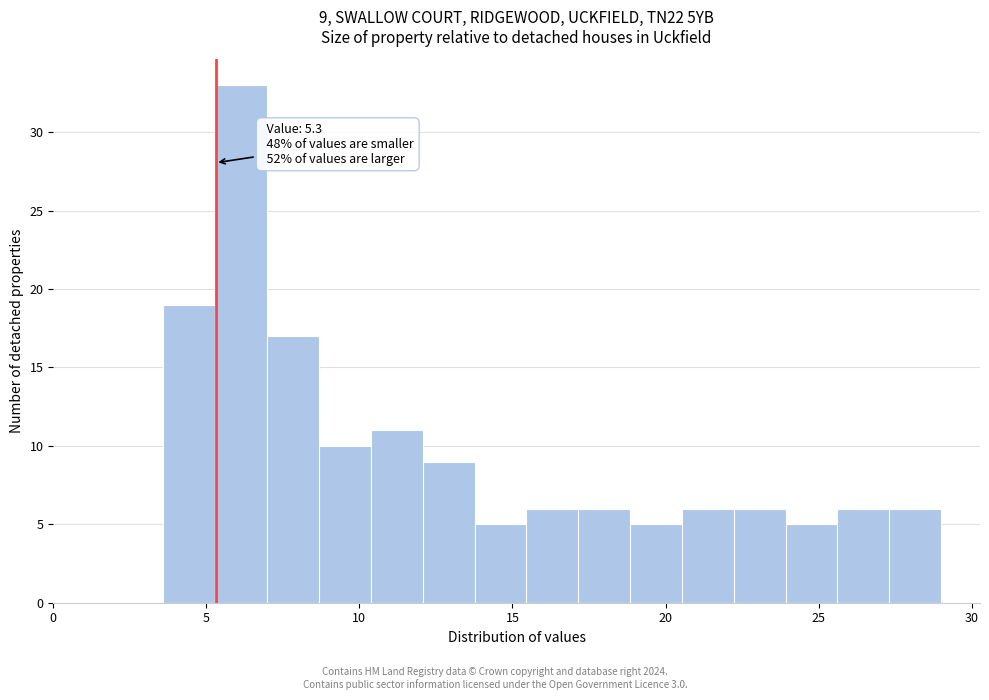

Read against the x-axis, roughly where is the centre of the tallest bar?

6.0